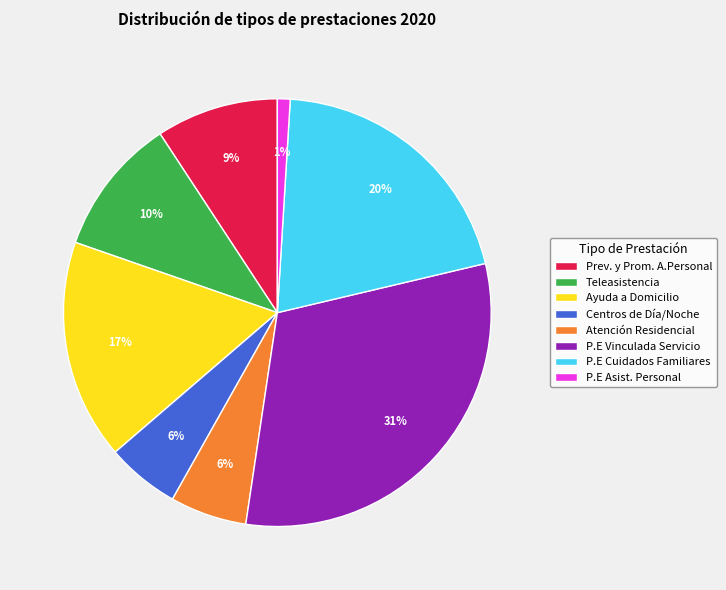

Count the number of slices in the pie.

8